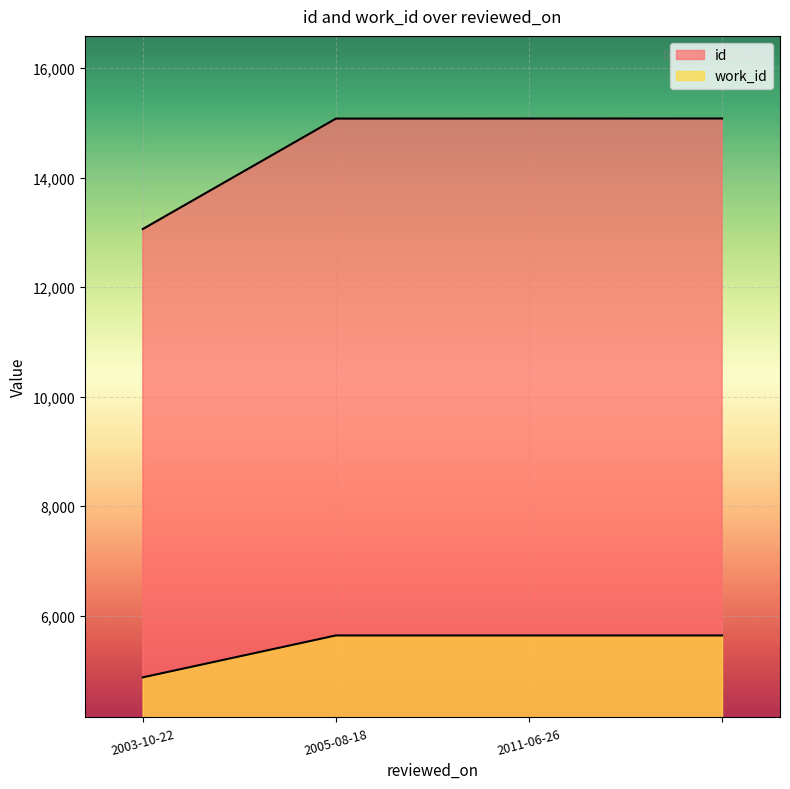

True or false: work_id and id intersect in this chart.

False